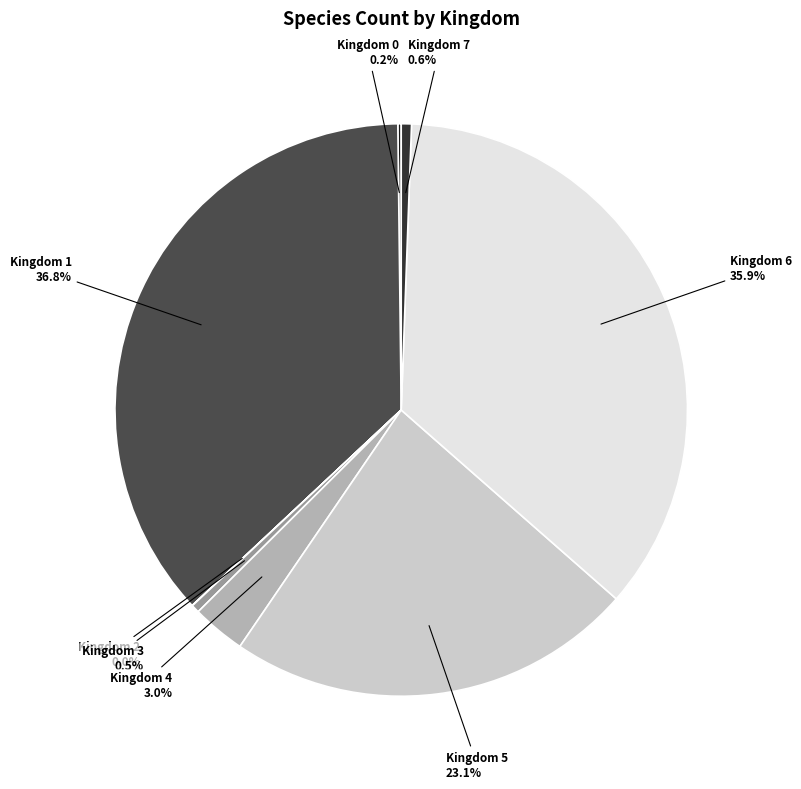

To the nearest percent, what is the average slice percentage?

12%